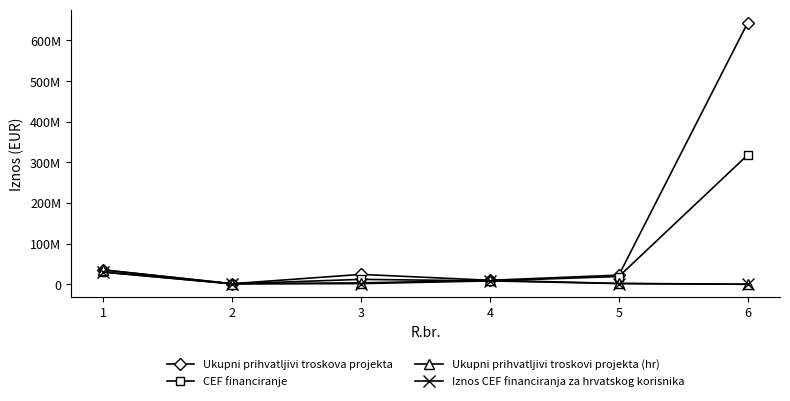

What are all the series names shown in the legend?

Ukupni prihvatljivi troskova projekta, CEF financiranje, Ukupni prihvatljivi troskovi projekta (hr), Iznos CEF financiranja za hrvatskog korisnika